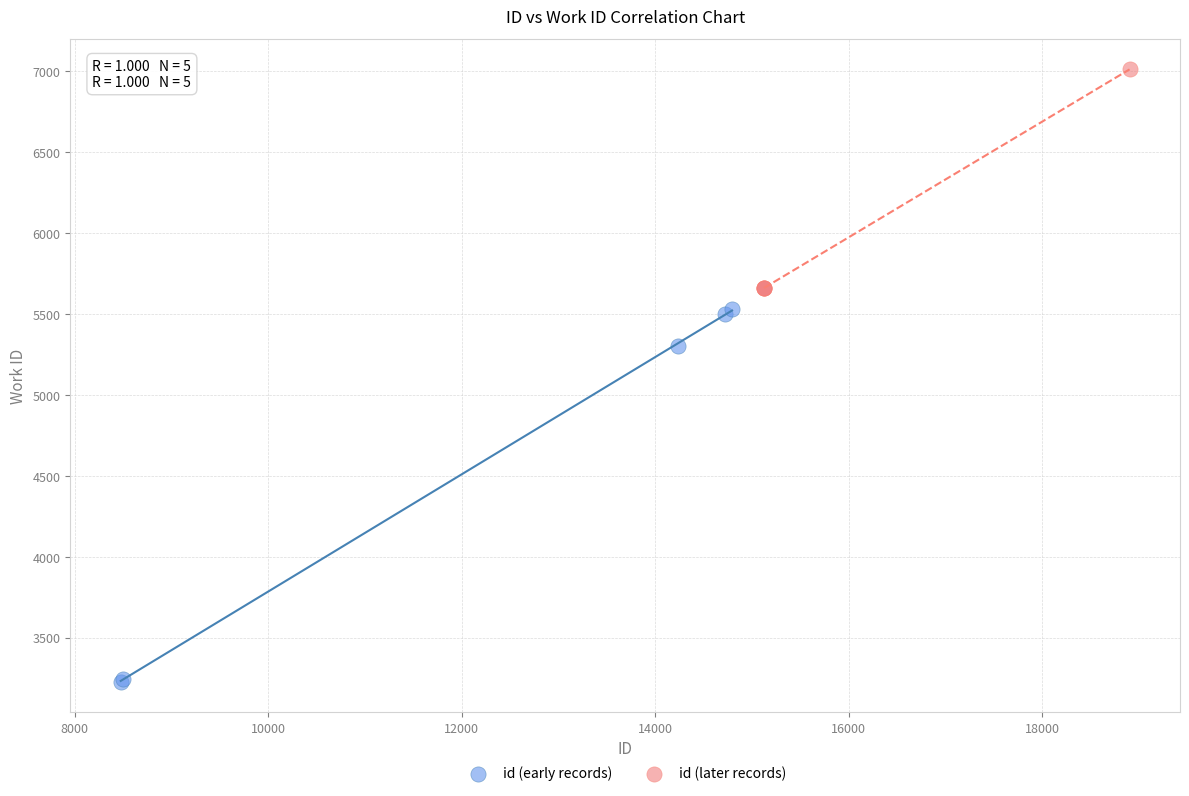

Which series reaches the maximum Y coordinate?

id (later records)